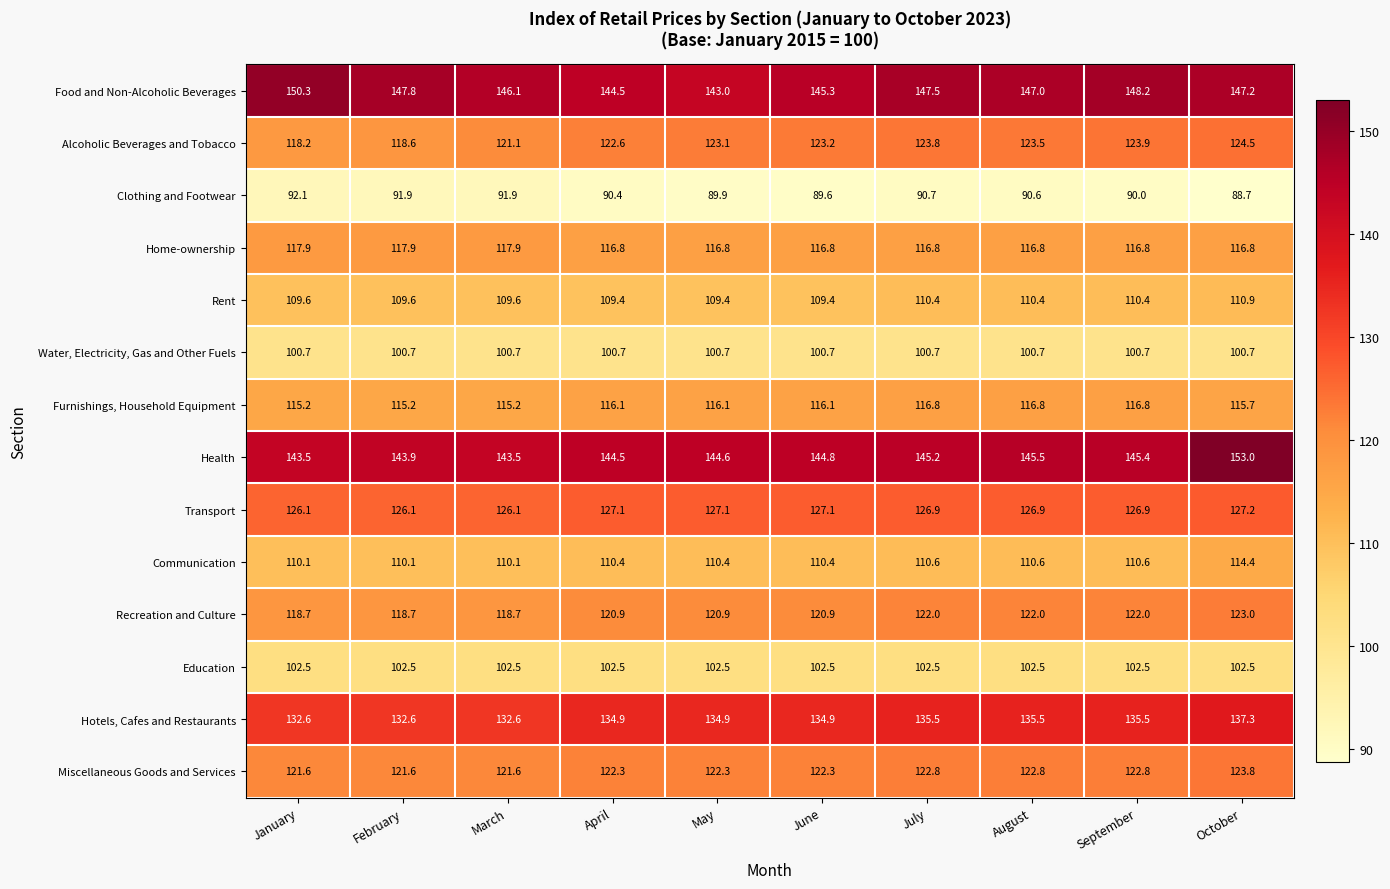

The Communication series shows 202.3 at October. True or false?

False